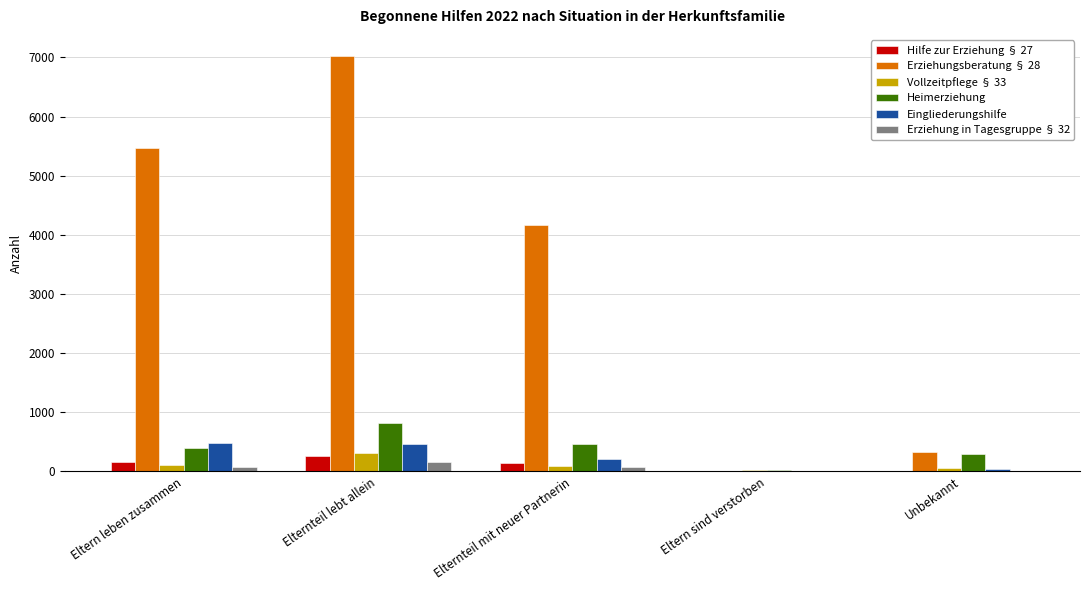

What are all the series names shown in the legend?

Hilfe zur Erziehung § 27, Erziehungsberatung § 28, Vollzeitpflege § 33, Heimerziehung, Eingliederungshilfe, Erziehung in Tagesgruppe § 32